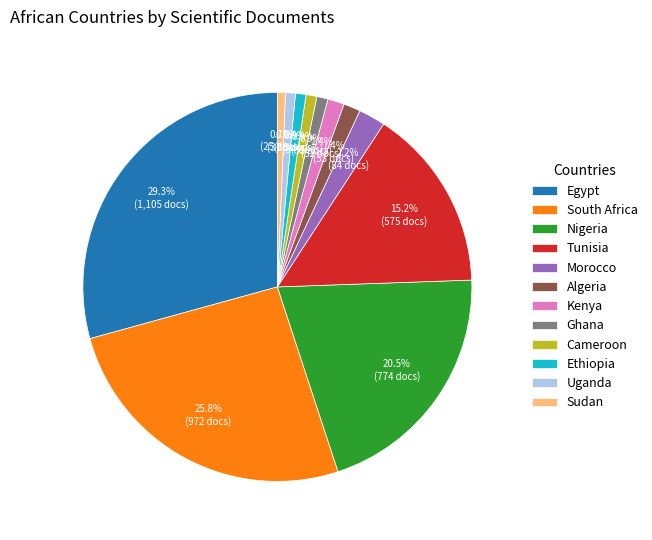

Does Sudan represent more than half of the total?

No